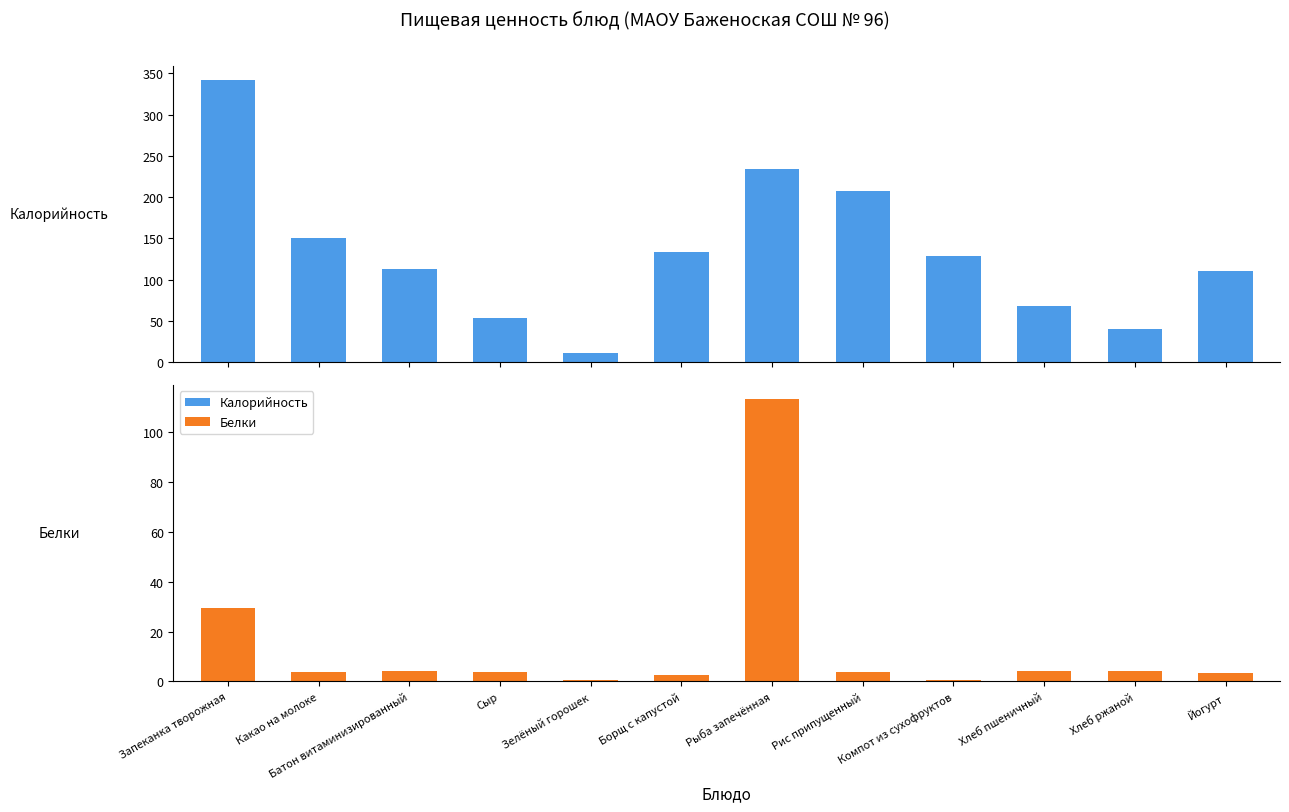

Which has a higher value, Борщ с капустой or Рис припущенный?

Рис припущенный